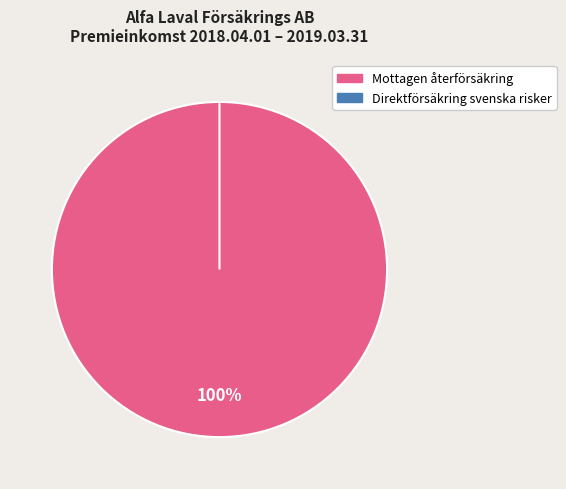

Rank the categories by value from lowest to highest.

Direktförsäkring svenska risker, Mottagen återförsäkring